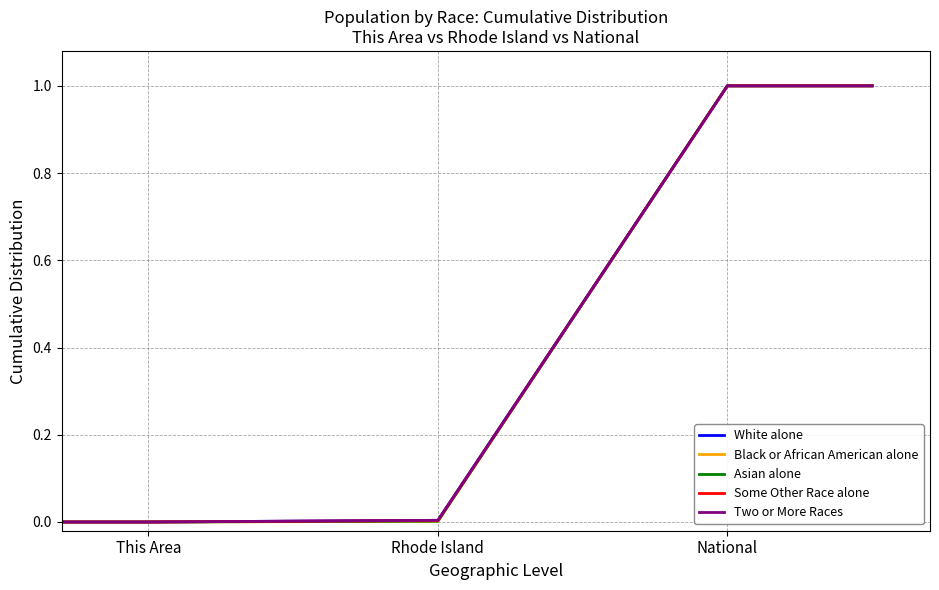

What is the highest value of the Some Other Race alone series?

1.0